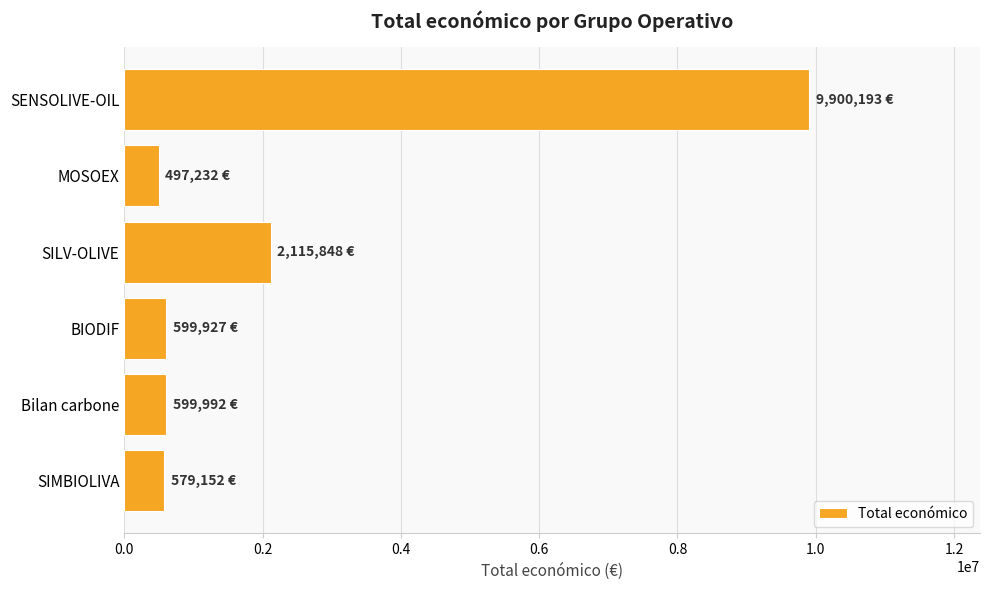

The chart shows a value of 1025026 at SIMBIOLIVA. True or false?

False